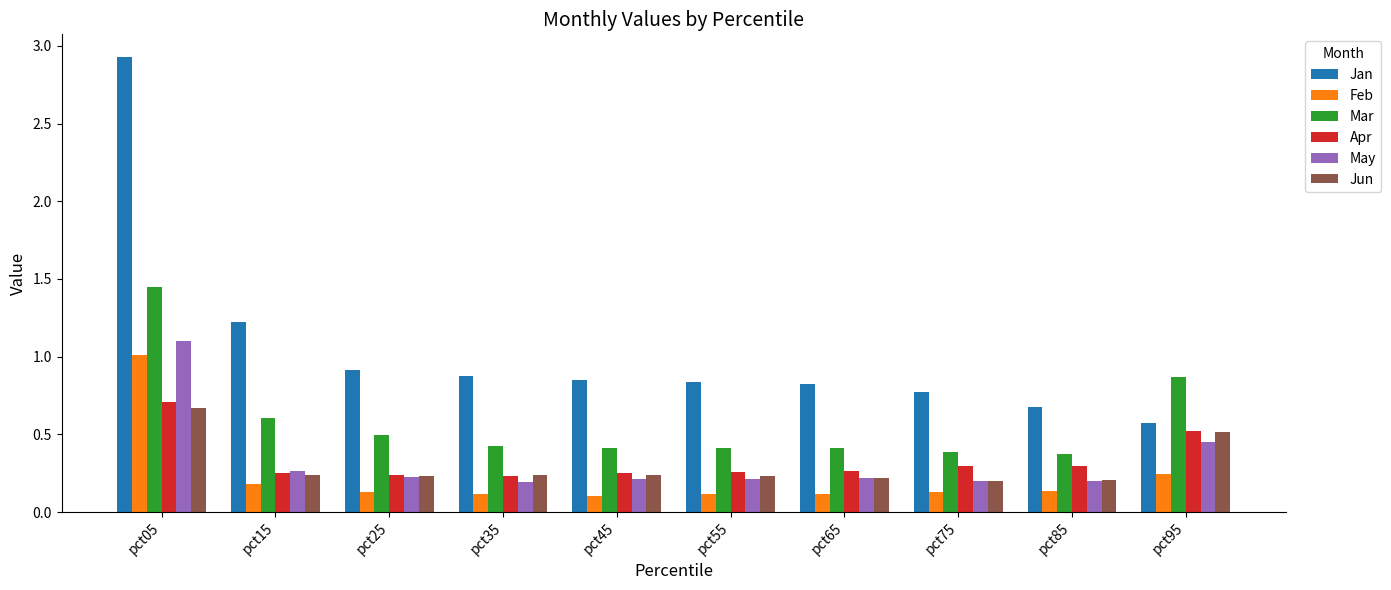

The value of Mar at pct85 is 0.4. True or false?

True